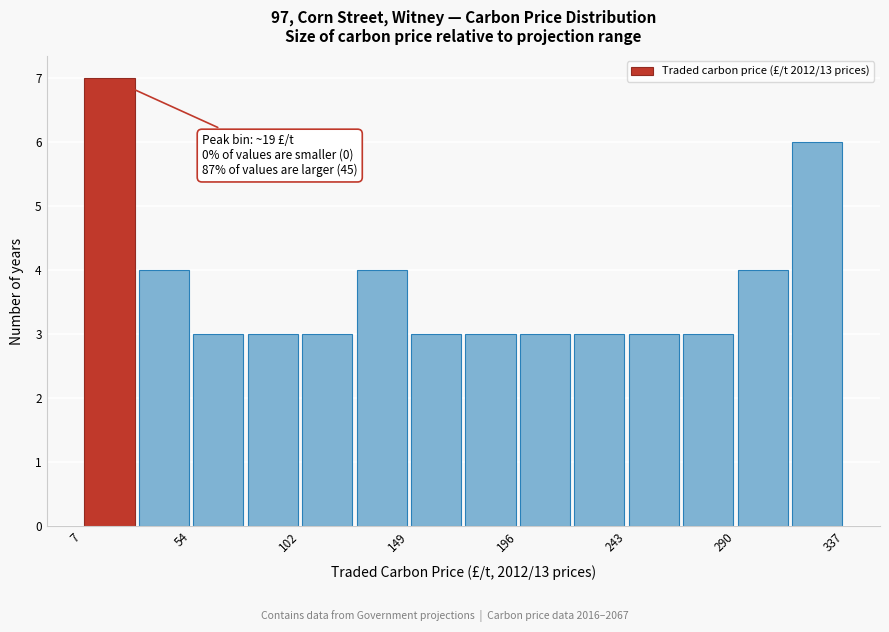

Over which range of the x-axis is the bar tallest?

5 to 30